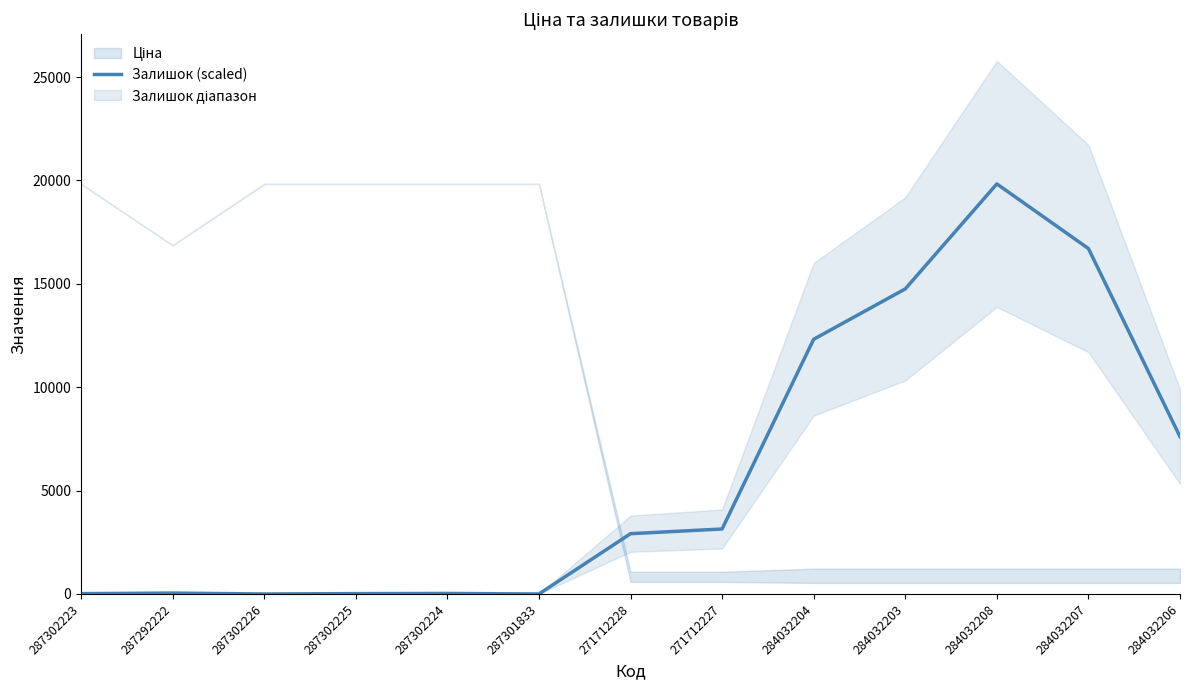

Does the chart display data point markers on the line(s)?

No